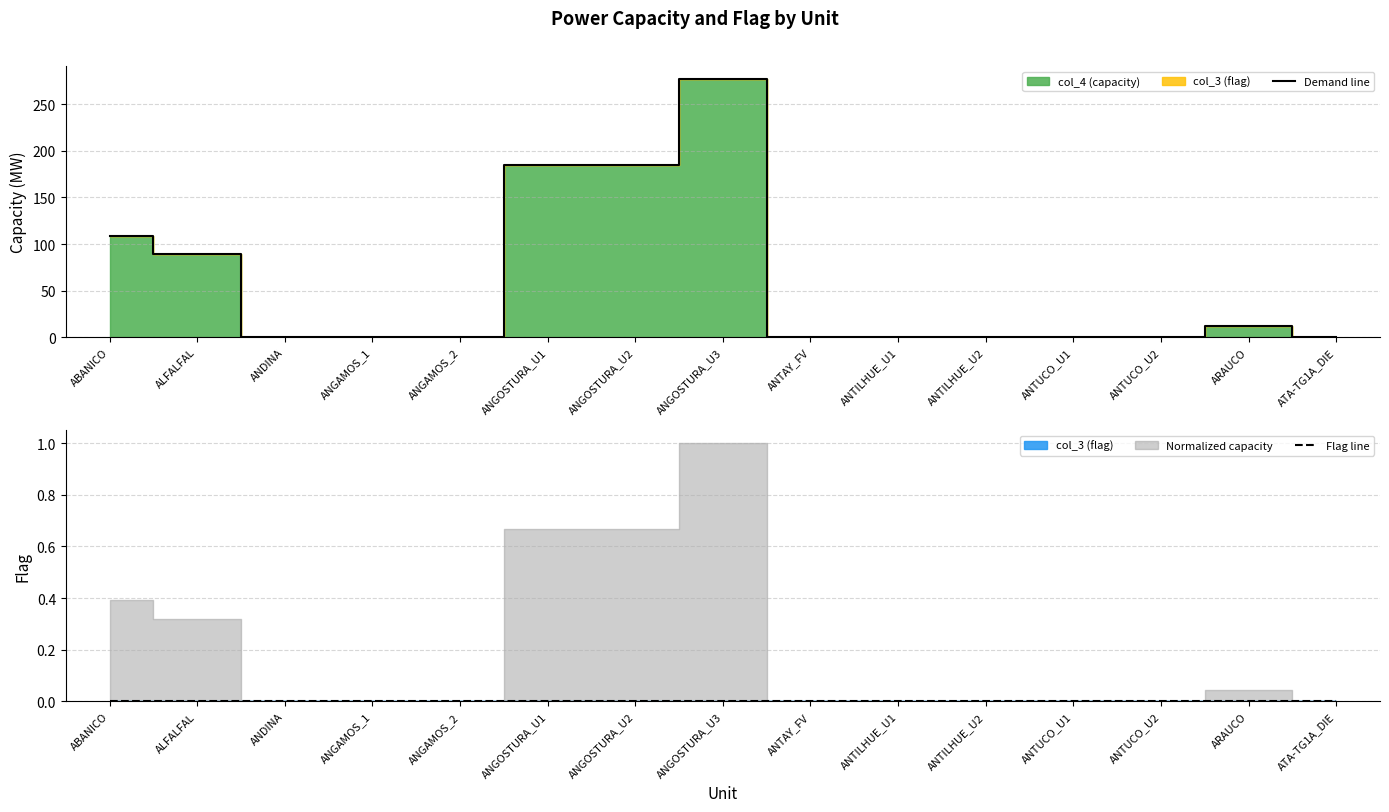

At which category is the sum across all series the highest?

ANGOSTURA_U3